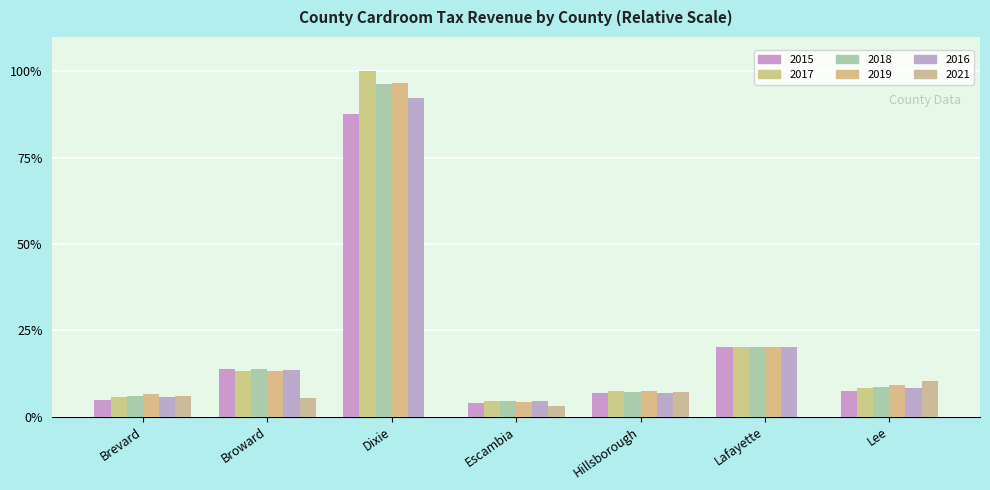

Reading left to right, transcribe all the data shown in this chart.

2015: 4.7	13.9	87.6	4.1	6.9	20.2	7.4
2017: 5.7	13.2	100.0	4.5	7.3	20.2	8.4
2018: 5.8	13.9	96.3	4.5	7.1	20.2	8.6
2019: 6.5	13.3	96.5	4.3	7.3	20.2	9.2
2016: 5.6	13.4	92.3	4.6	6.9	20.2	8.3
2021: 6.1	5.5	0.0	3.1	7.2	0.0	10.3